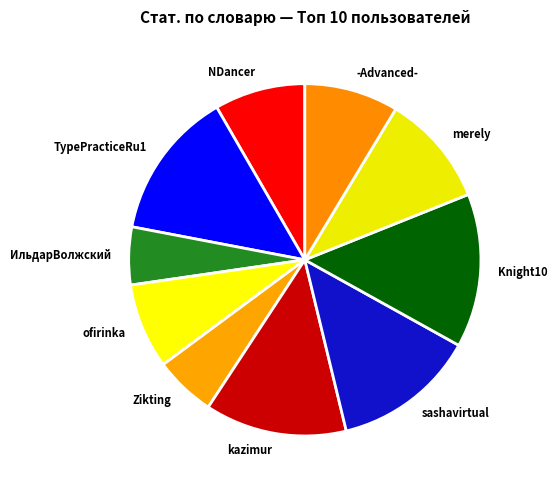

Does Zikting account for over 50% of the chart?

No